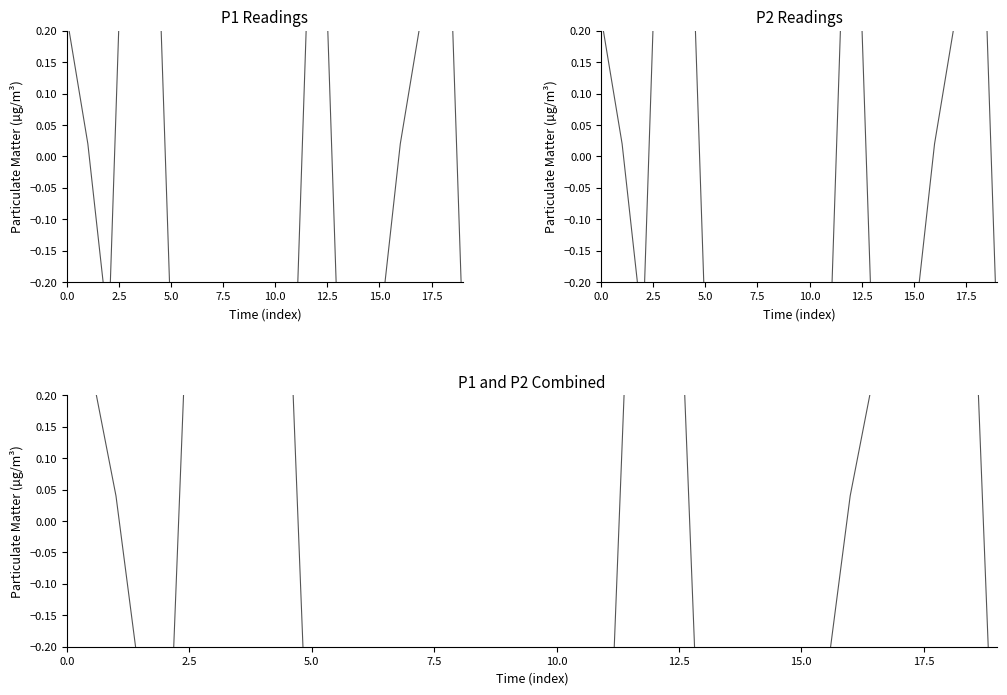

Is this an area chart (filled region under the line)?

No